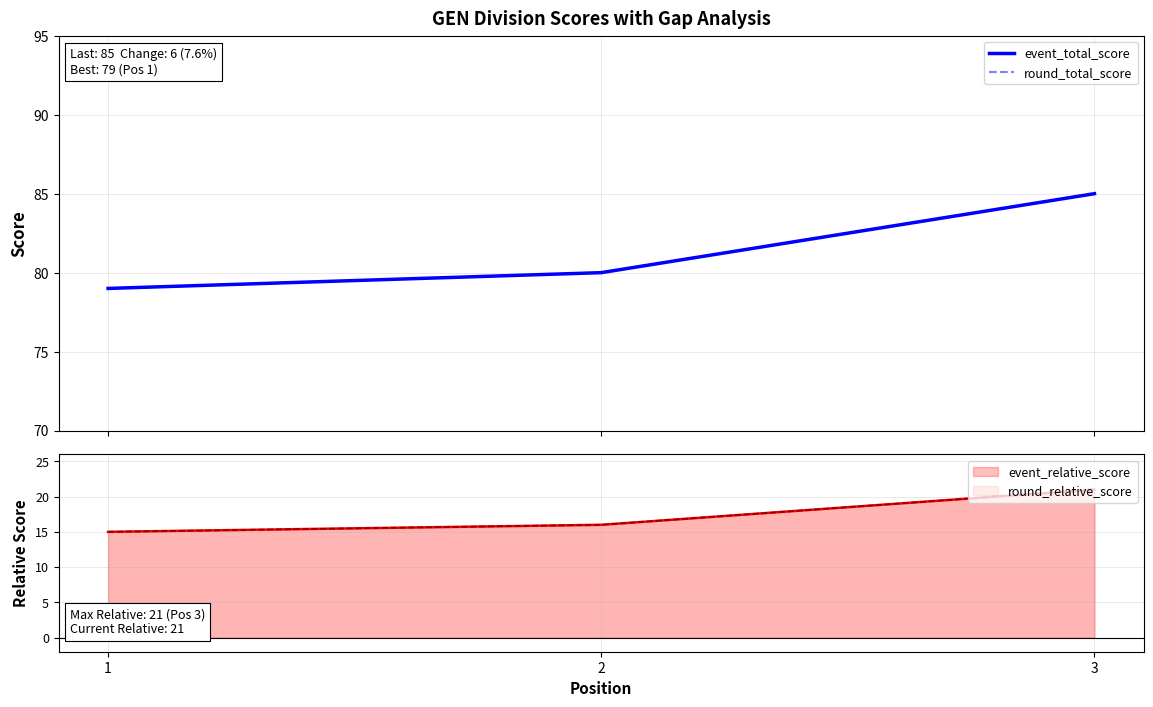

What is the approximate value of round_total_score at 1?

79